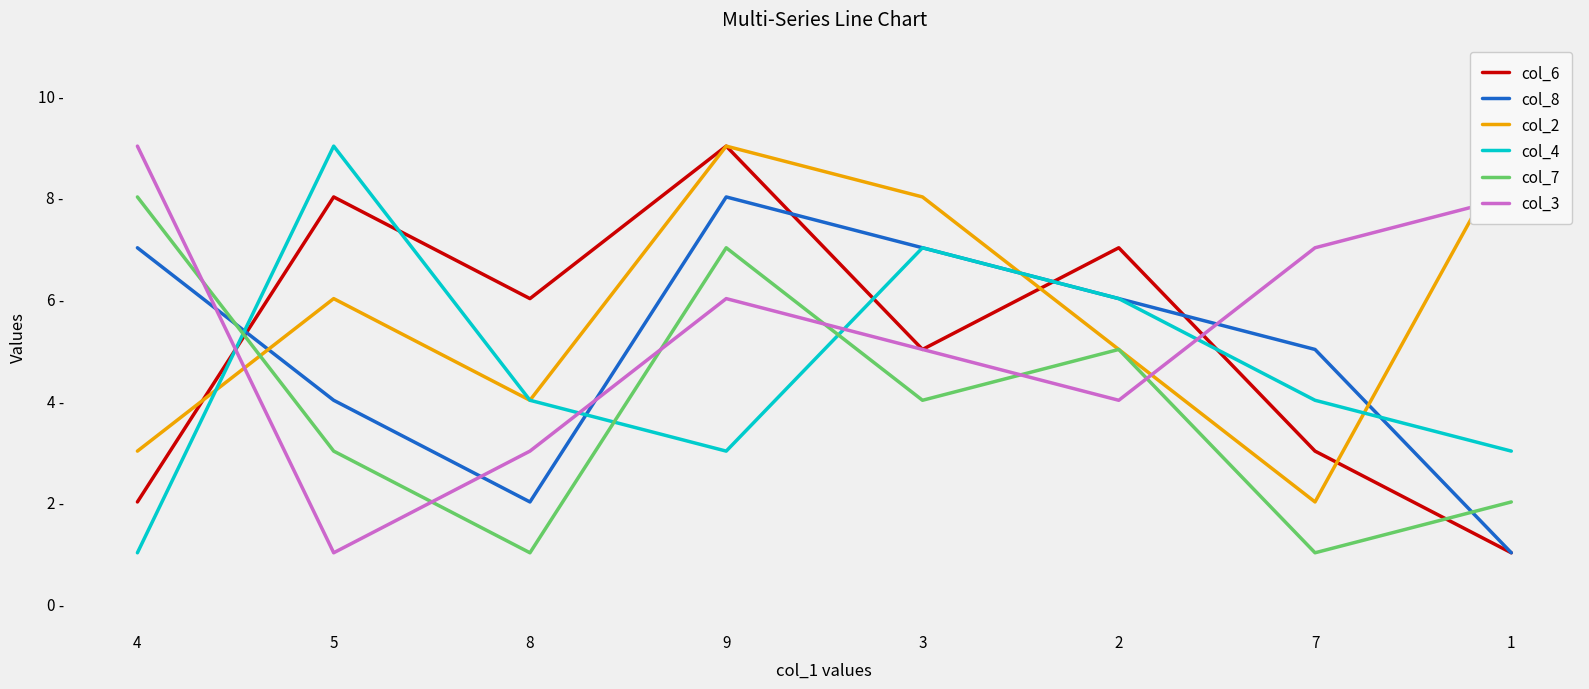

Where is the first local minimum for col_2?

8